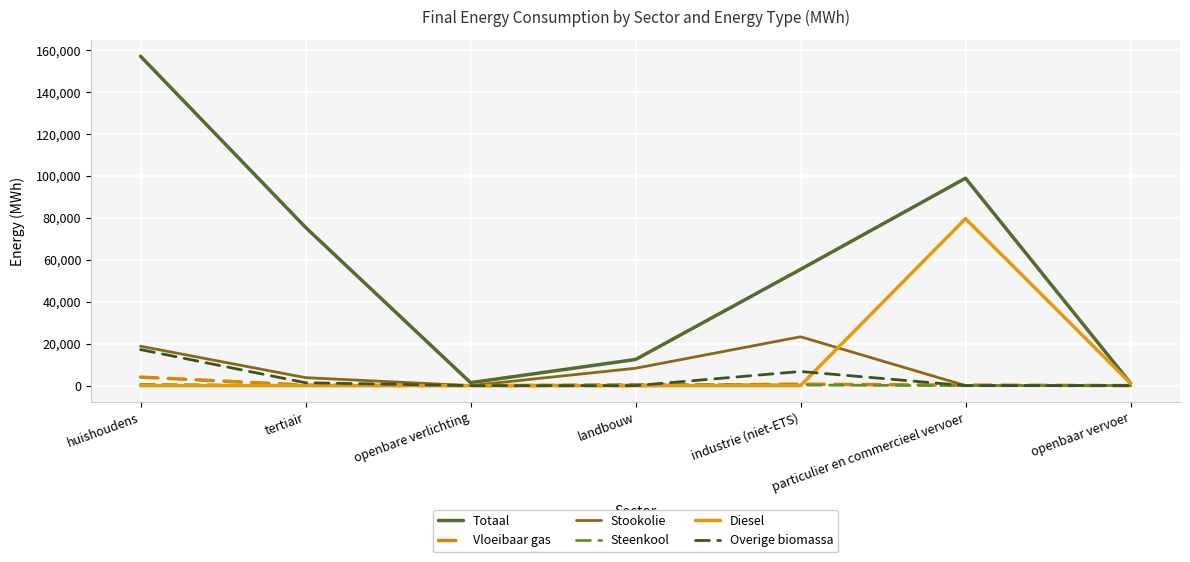

The value of Totaal at particulier en commercieel vervoer is 98957.0. True or false?

True